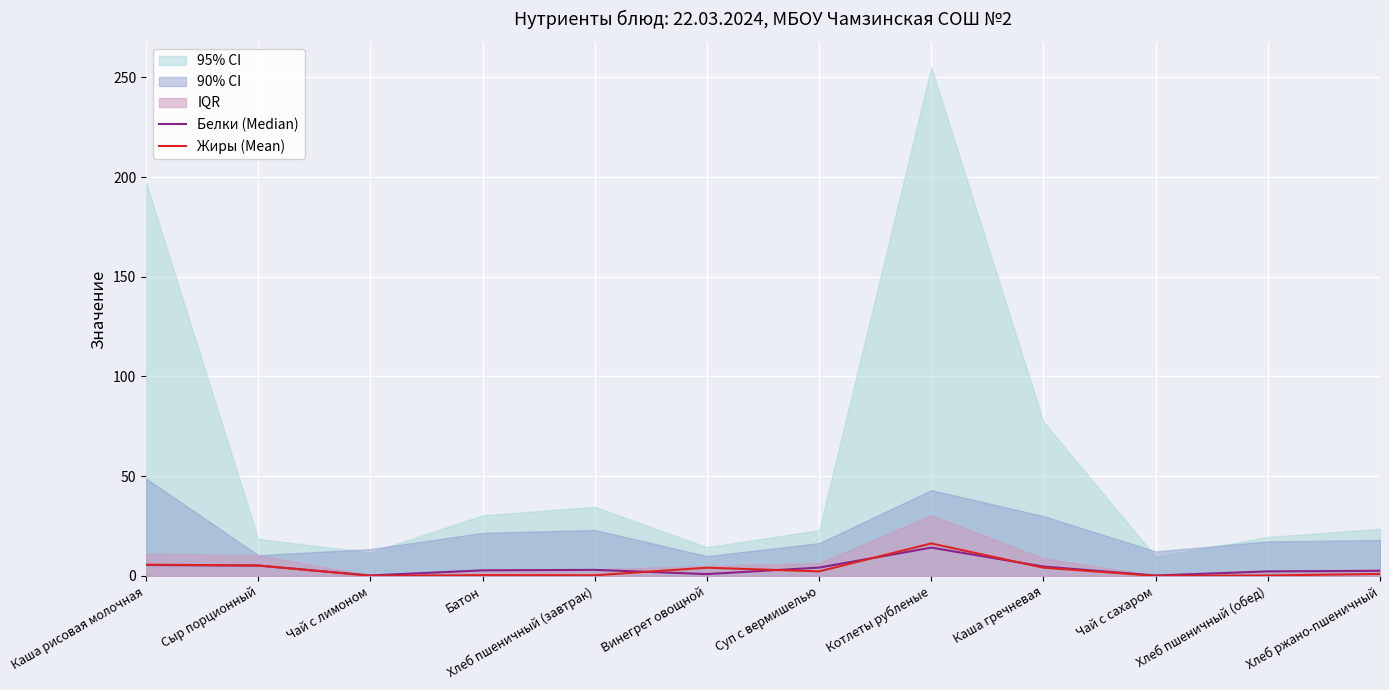

What is the approximate value of Жиры (Mean) at Каша рисовая молочная?

5.7